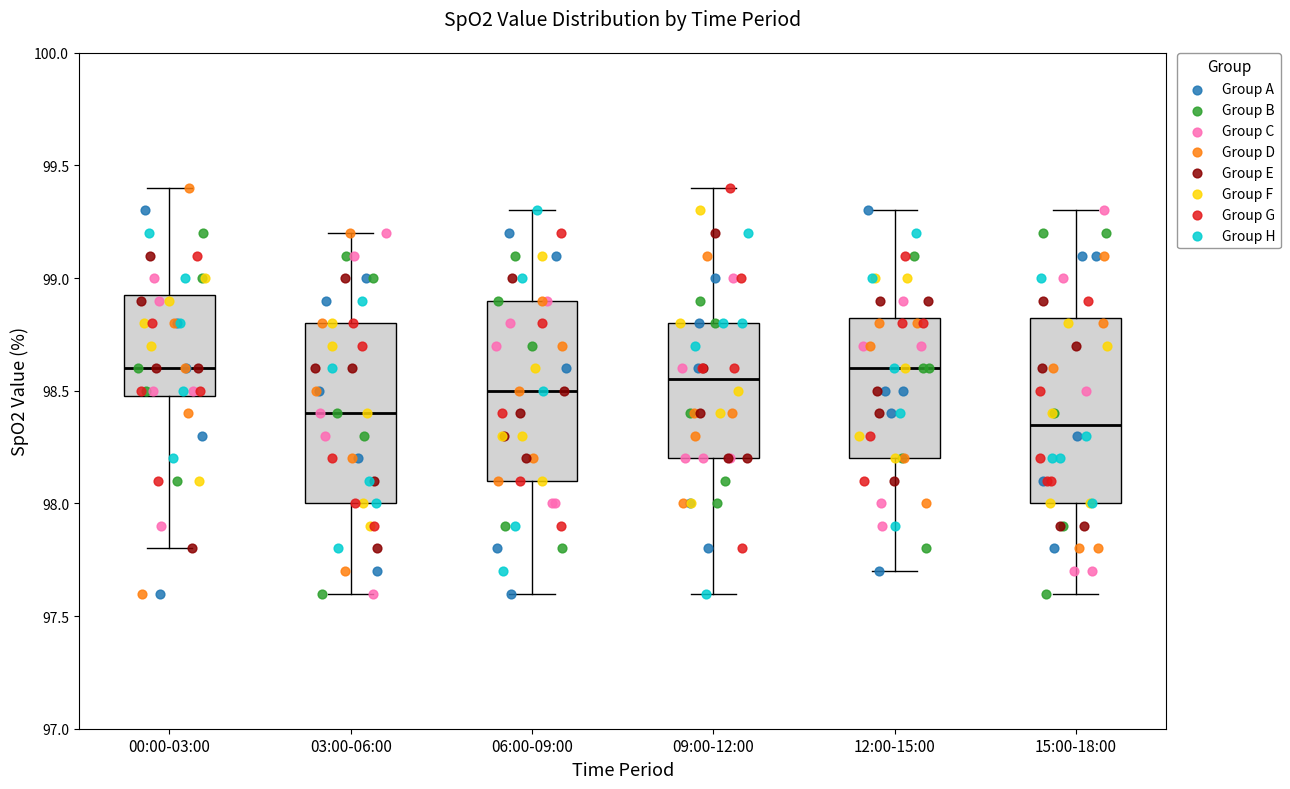

Where does the median line of the box for 00:00-03:00 sit on the y-axis? The values are not printed on the chart, so give them approximately, as read against the axis.

98.60